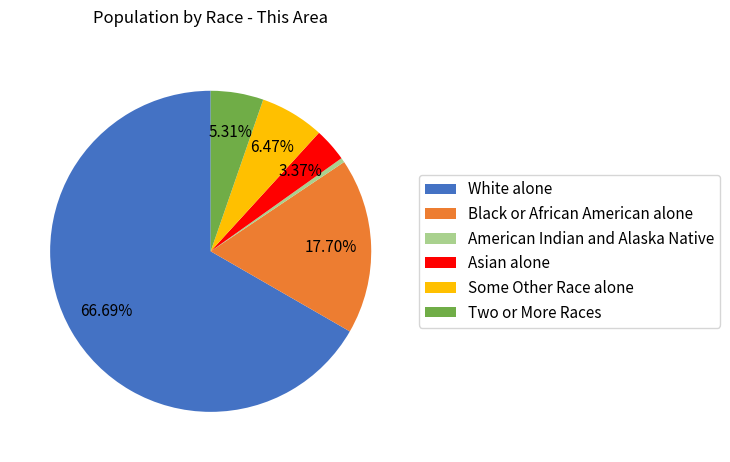

Which category has the biggest portion of the pie?

White alone